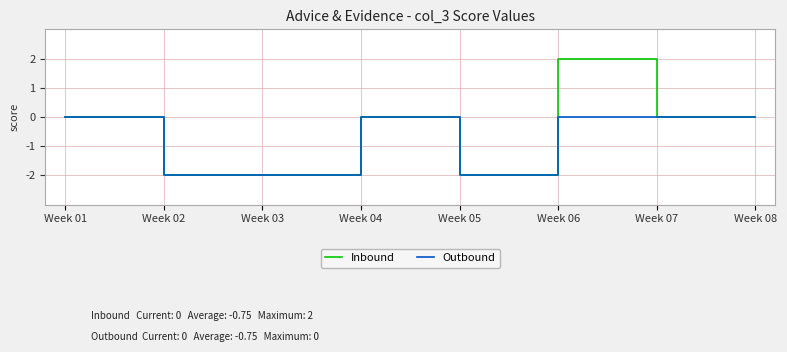

The value of Inbound at Week 02 is -2. True or false?

True